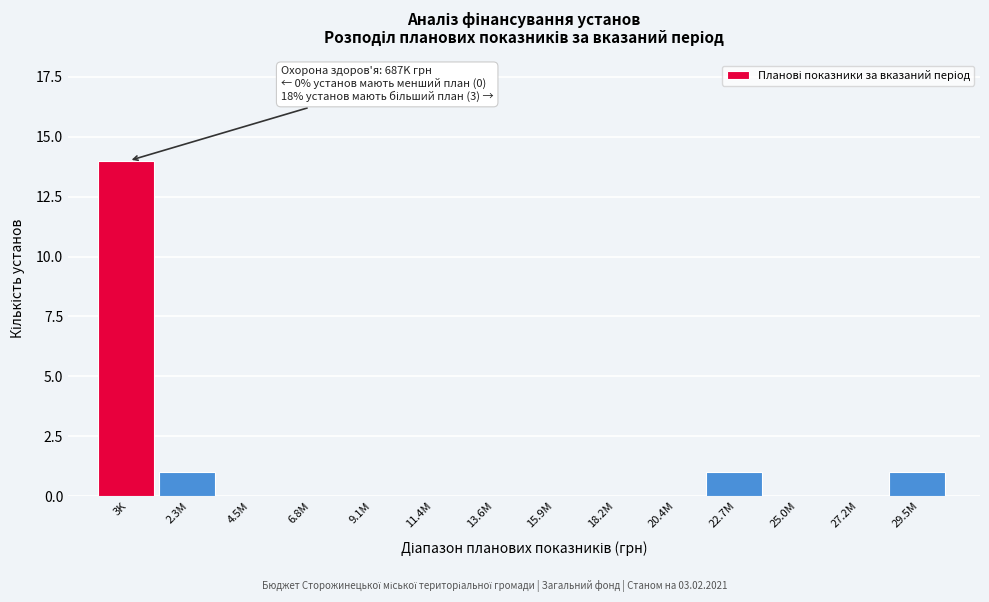

Reading left to right, transcribe all the data shown in this chart.

3K=14	2.3M=1	4.5M=0	6.8M=0	9.1M=0	11.4M=0	13.6M=0	15.9M=0	18.2M=0	20.4M=0	22.7M=1	25.0M=0	27.2M=0	29.5M=1